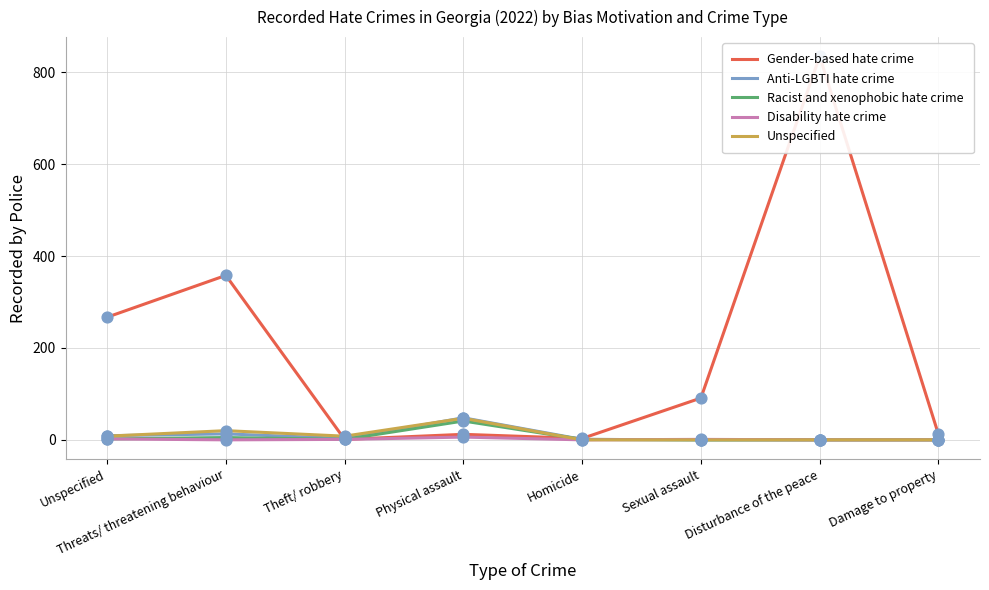

Which series contains the highest Y value?

Gender-based hate crime